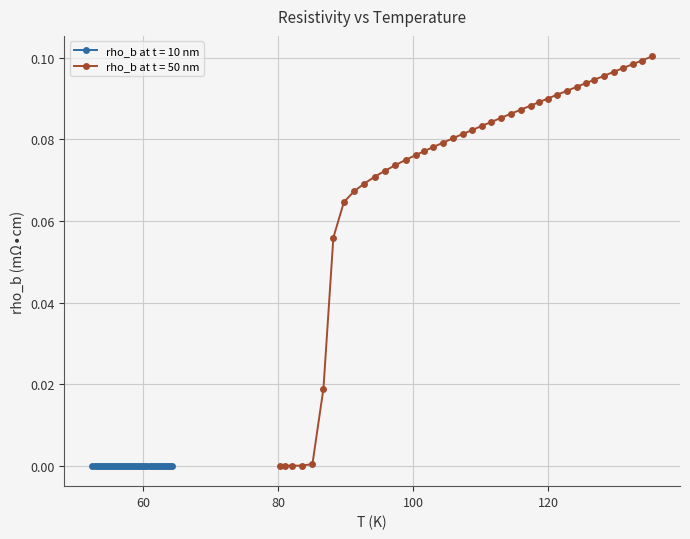

How many values in rho_b at t = 50 nm are above zero?

39